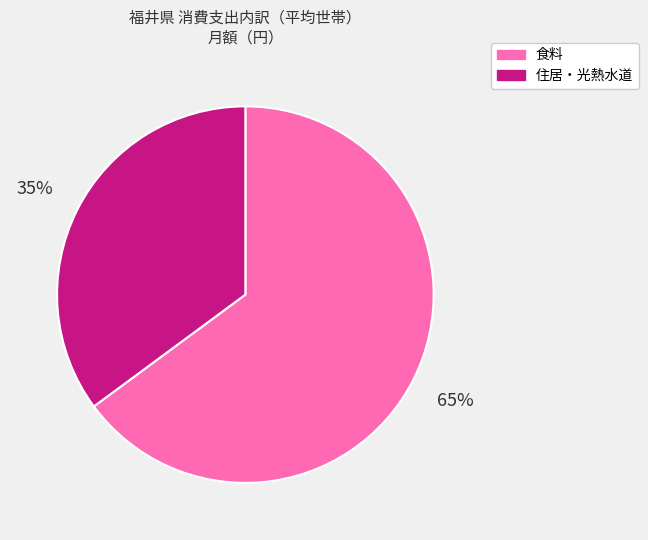

Is there any slice that represents more than half of the pie?

Yes